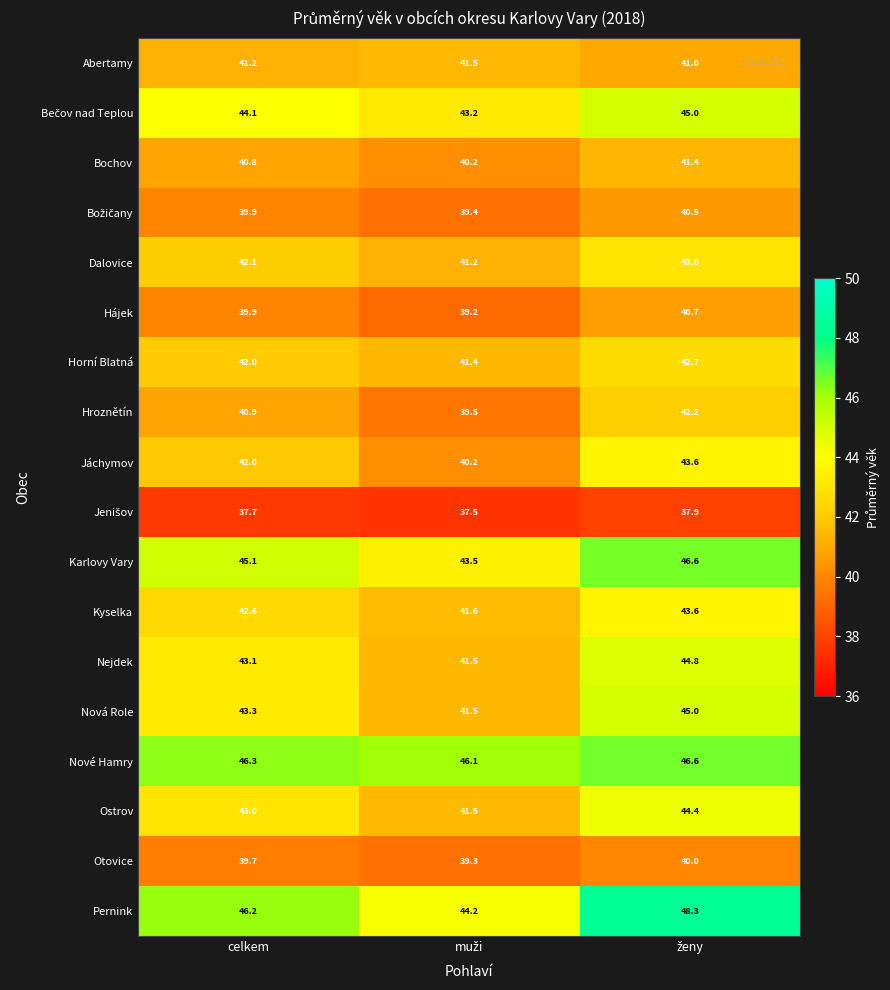

Where does the Dalovice series first go above 42?

celkem